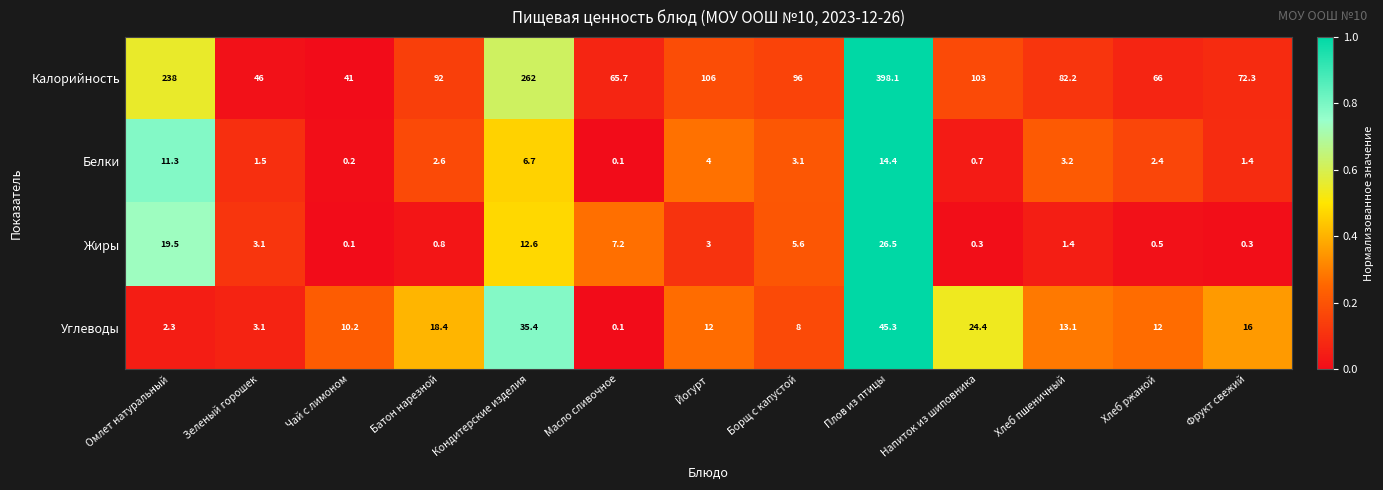

True or false: Углеводы has a value of 24.4 at Напиток из шиповника.

True